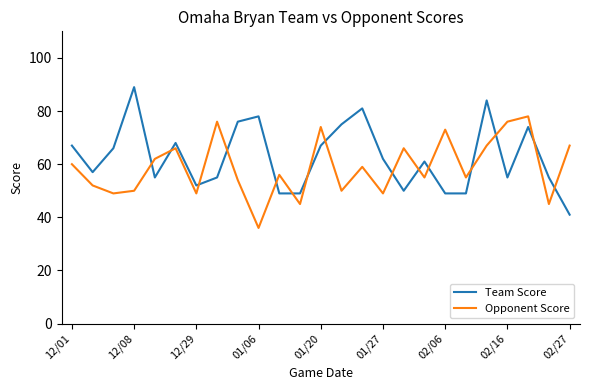

What is the difference between the maximum and minimum values in the Opponent Score series?

42